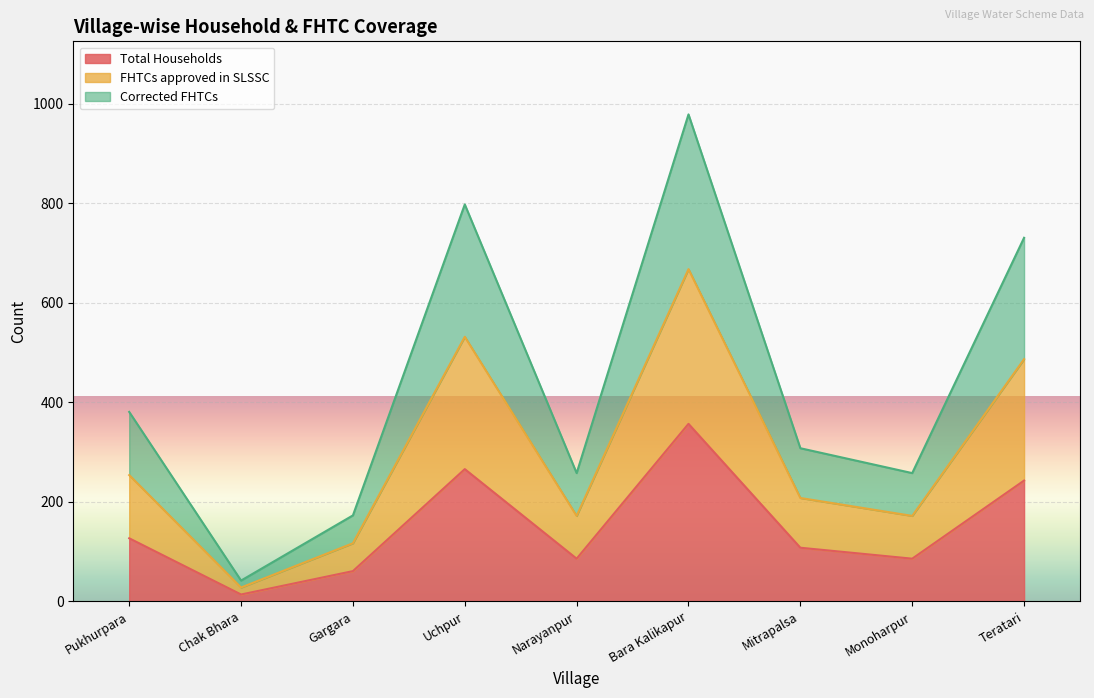

How many data points in Total Households are less than 108?

4